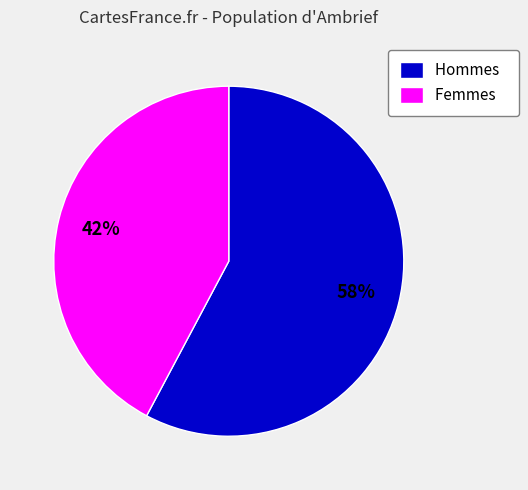

Is there a majority slice in this chart?

Yes